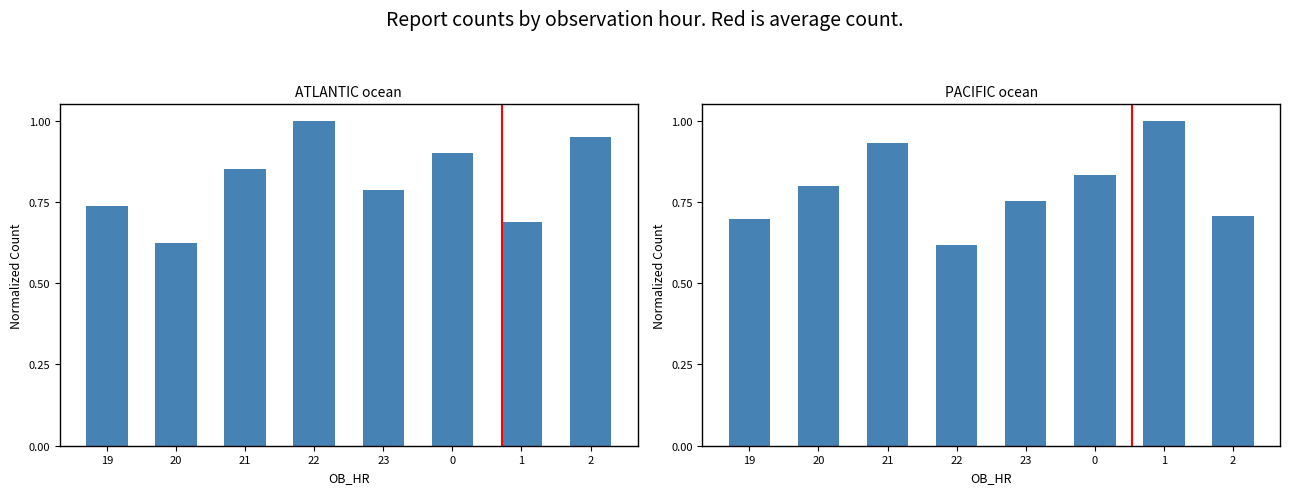

Which series has the widest spread of values?

PACIFIC